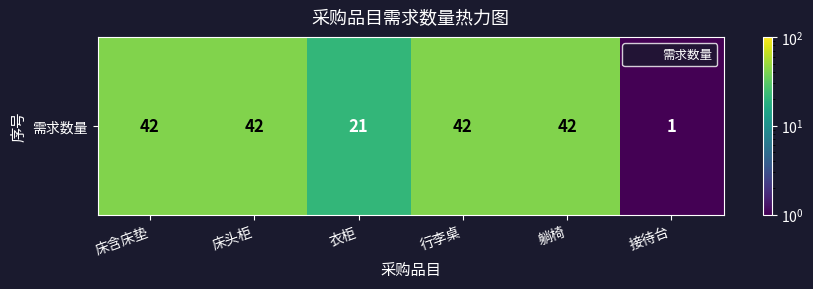

Count the values in the range 21 to 42.

5